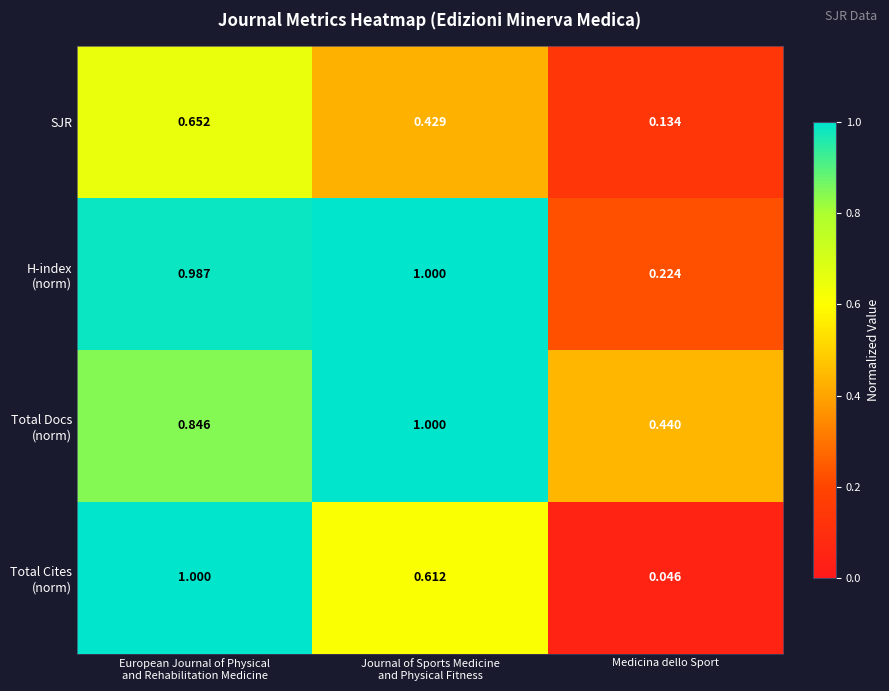

At which label is SJR closest to 0?

Medicina dello Sport